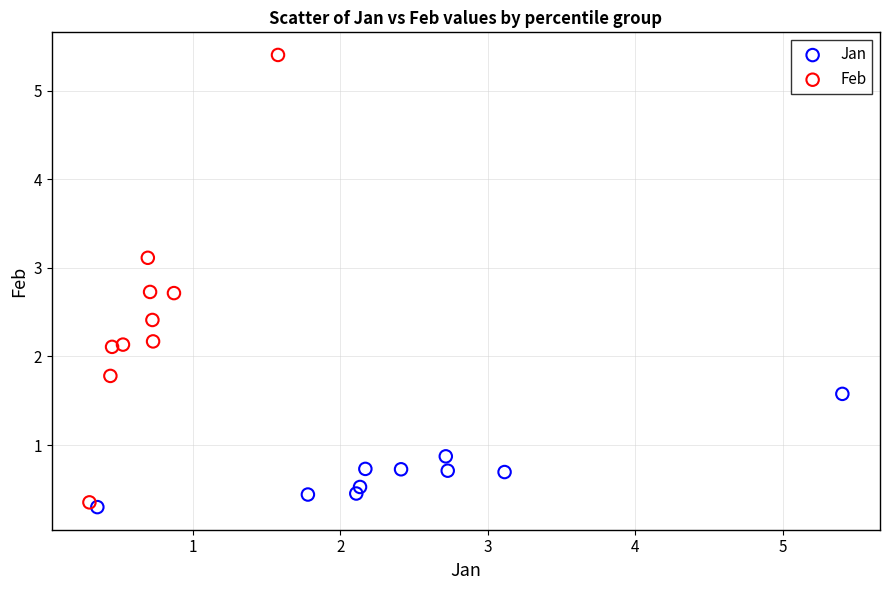

Which series contains the highest Y value?

Feb